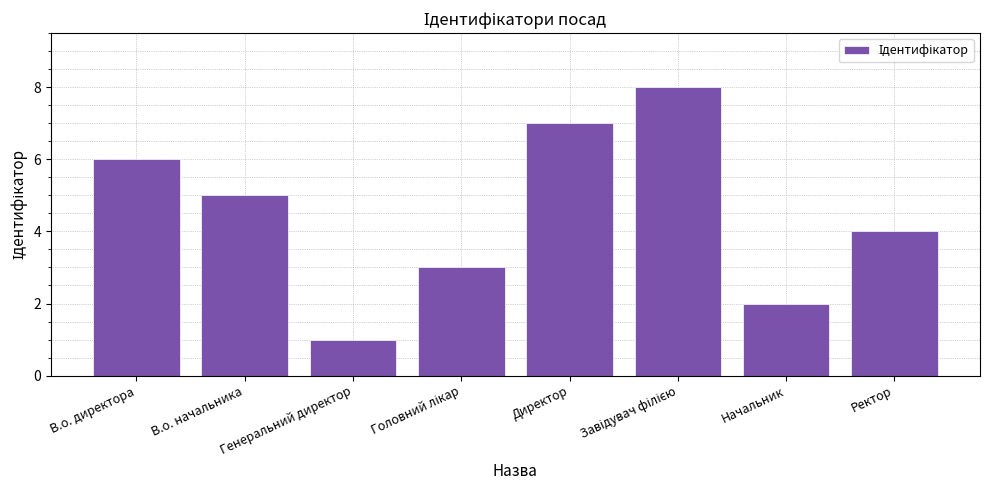

The chart shows a value of 9 at В.о. директора. True or false?

False